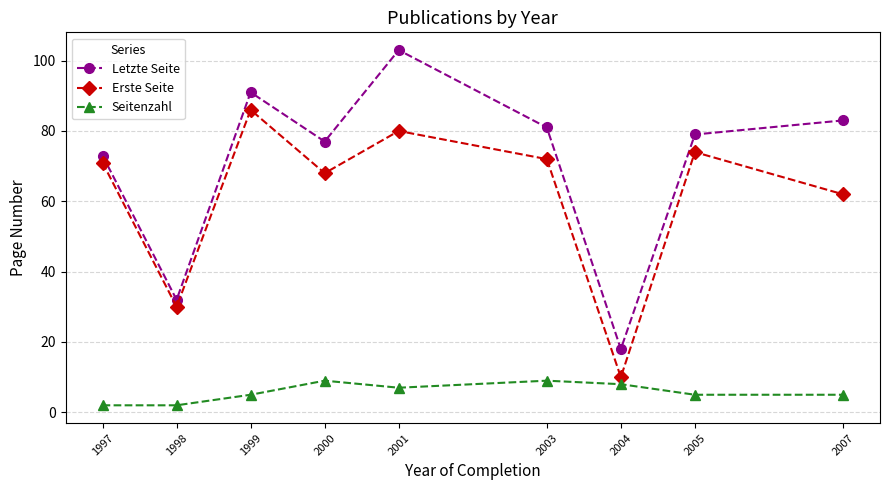

How many values in the Letzte Seite series are below 79?

4